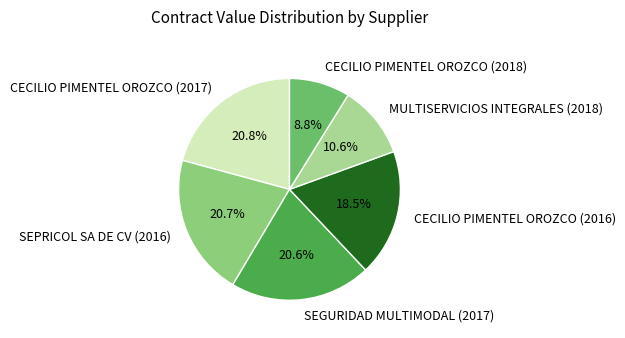

Which category has the smallest portion of the pie?

CECILIO PIMENTEL OROZCO (2018)